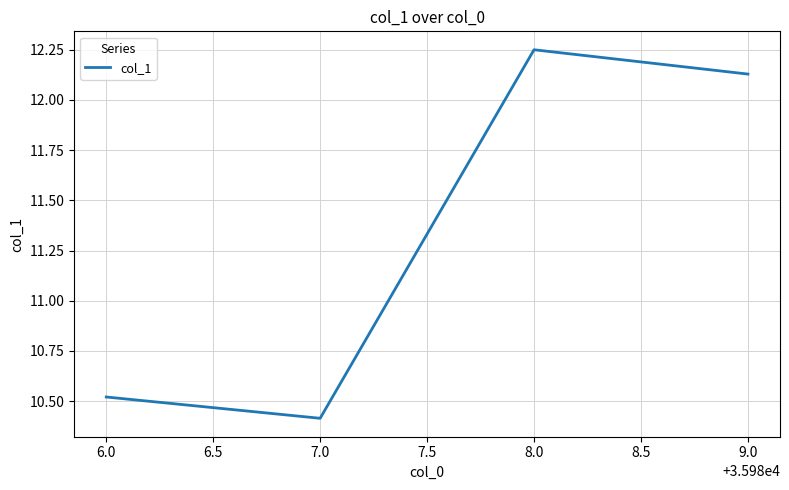

At which label does the data first exceed 12?

8.0